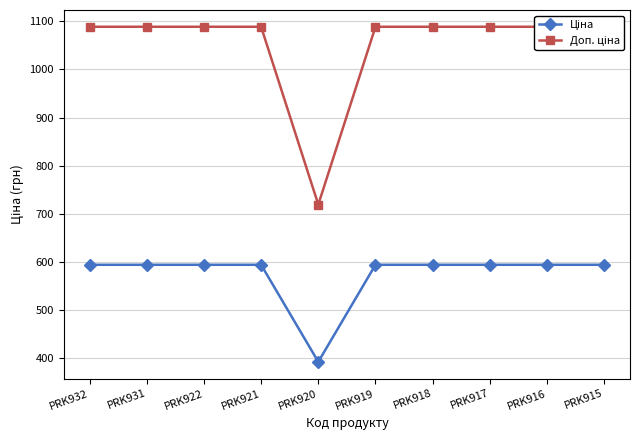

Which category has the lowest value in the Ціна series?

PRK920